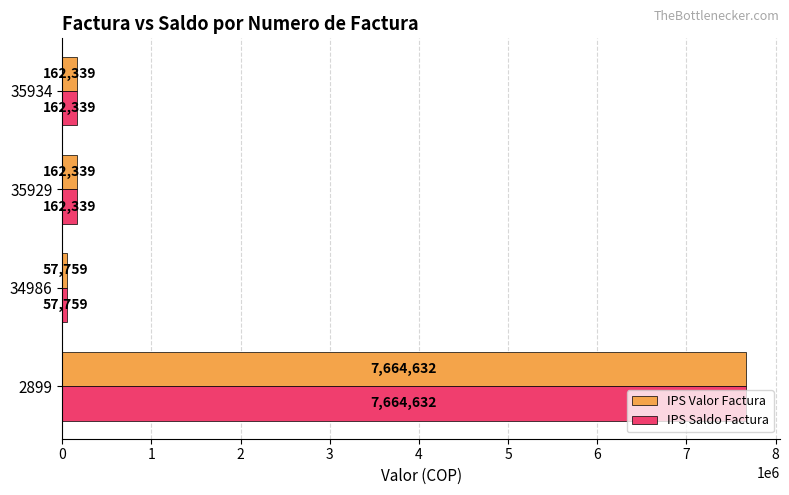

How many distinct data groups are displayed?

2